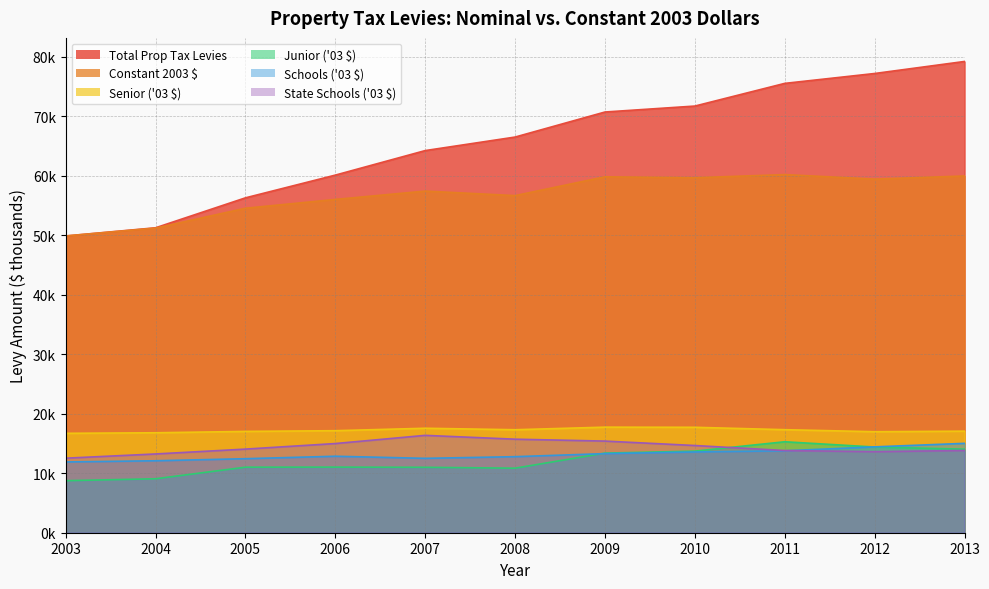

Reading left to right, transcribe all the data shown in this chart.

Total Prop Tax Levies: 2003=49891.9	2004=51267.1	2005=56300.2	2006=60124.1	2007=64248.2	2008=66522.4	2009=70733.0	2010=71733.6	2011=75547.1	2012=77208.9	2013=79233.6
Constant 2003 $: 2003=49891.9	2004=51215.8	2005=54554.9	2006=56035.7	2007=57437.9	2008=56677.1	2009=59840.1	2010=59682.3	2011=60211.0	2012=59450.9	2013=59979.8
Senior ('03 $): 2003=16713.0	2004=16804.9	2005=17034.4	2006=17154.0	2007=17563.7	2008=17315.4	2009=17750.0	2010=17725.0	2011=17323.5	2012=16981.9	2013=17076.6
Junior ('03 $): 2003=8747.7	2004=9070.4	2005=11017.5	2006=11030.2	2007=10999.1	2008=10851.1	2009=13385.2	2010=13719.9	2011=15292.0	2012=14407.3	2013=14046.4
Schools ('03 $): 2003=11900.0	2004=12099.0	2005=12445.0	2006=12858.6	2007=12506.1	2008=12785.5	2009=13298.5	2010=13576.4	2011=13775.8	2012=14435.8	2013=15026.0
State Schools ('03 $): 2003=12531.1	2004=13241.5	2005=14058.0	2006=14992.9	2007=16368.9	2008=15725.1	2009=15406.5	2010=14661.0	2011=13819.7	2012=13625.9	2013=13830.8